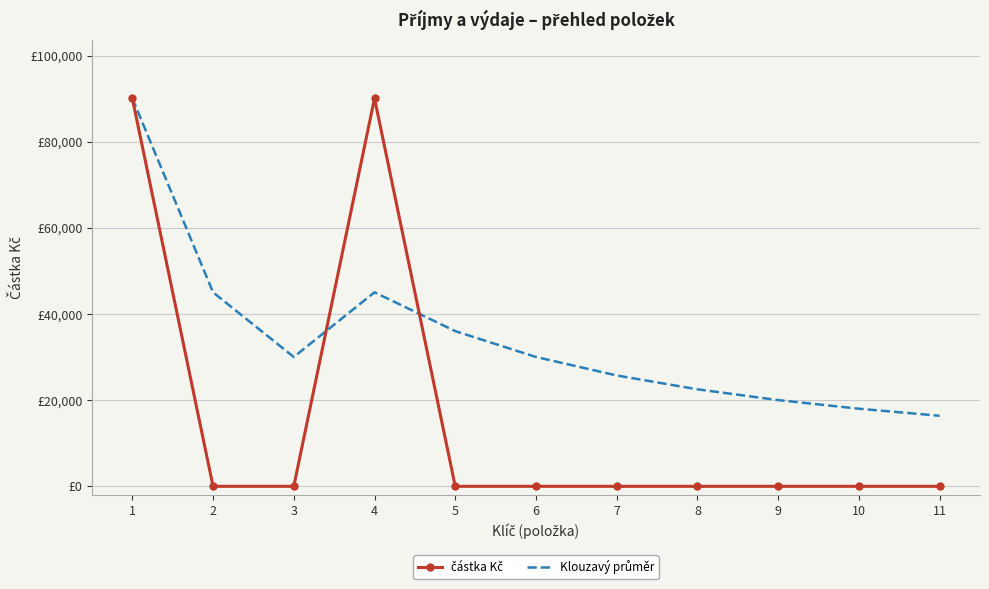

What is the sum of the Klouzavý průměr values at 7 and 3?

55786.7